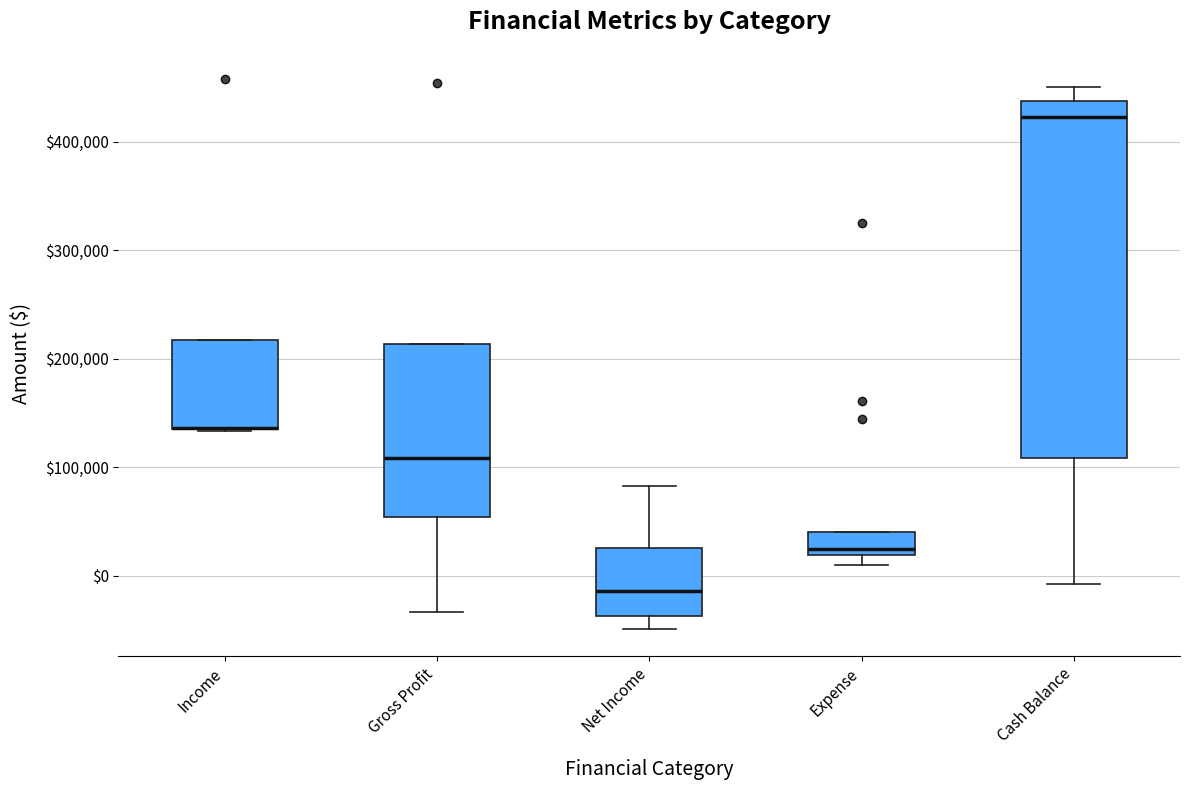

Comparing the boxes themselves (not the whiskers), which one is the tallest?

Cash Balance